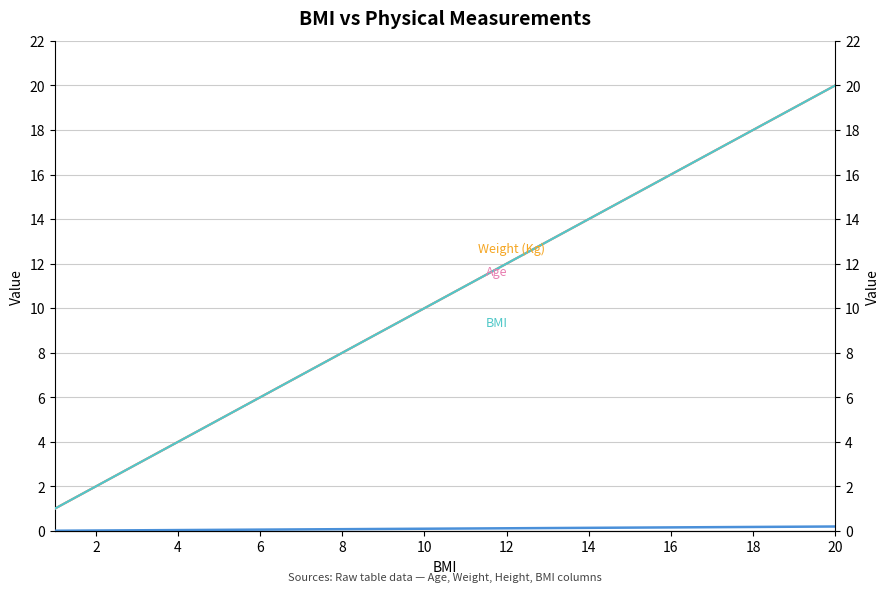

How many distinct data groups are displayed?

4